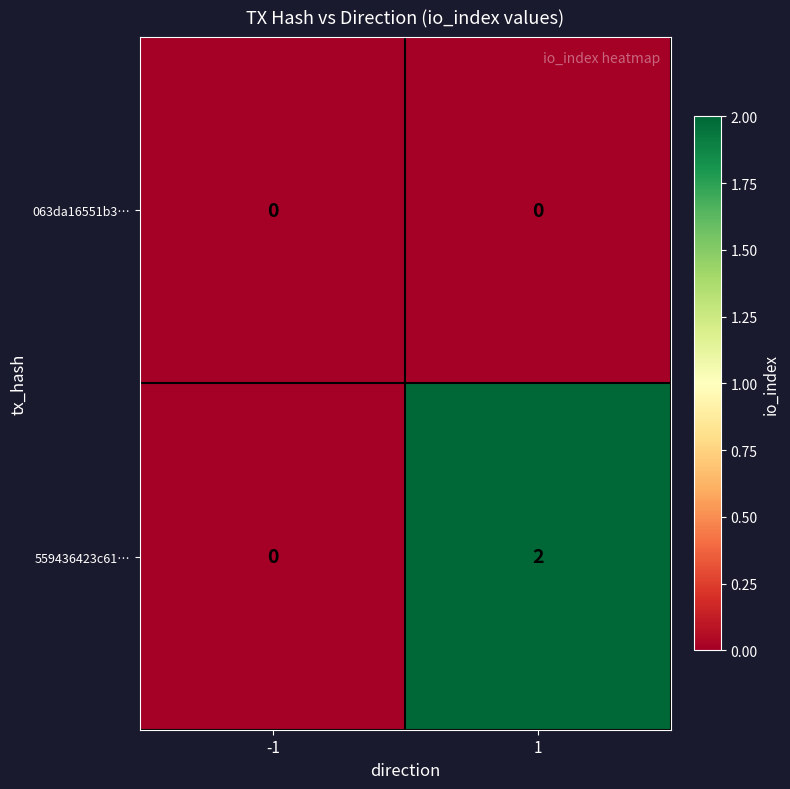

Reading right to left, list all the values displayed in this chart.

063da16551b3…: 1=0	-1=0
559436423c61…: 1=2	-1=0